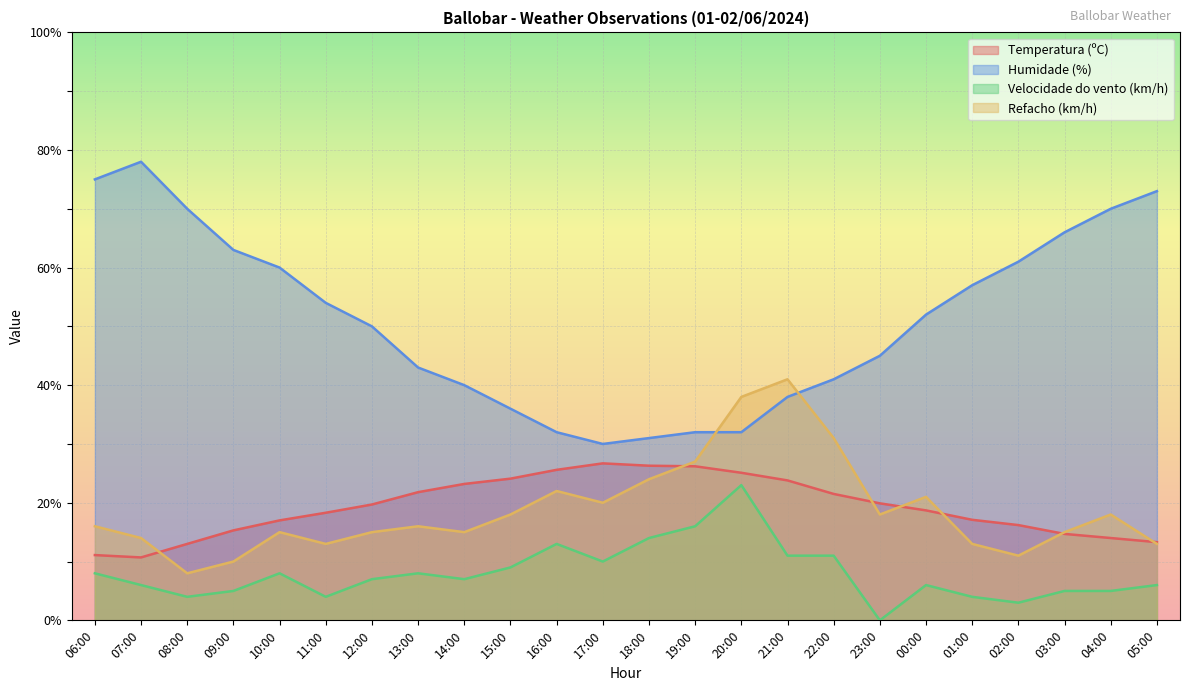

At how many categories does at least one series exceed 75?

1